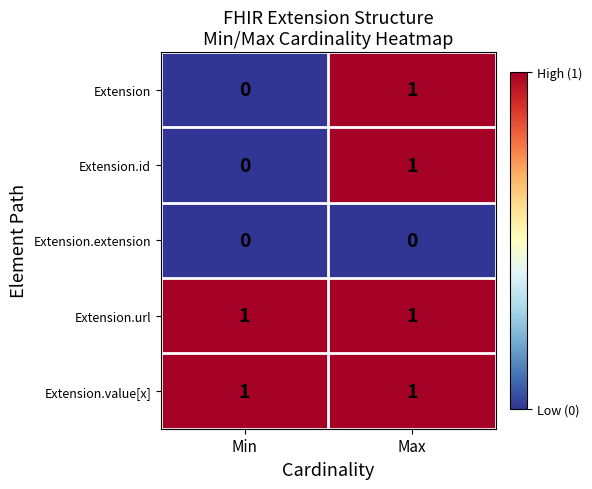

The value of Extension.id at Max is 1. True or false?

True